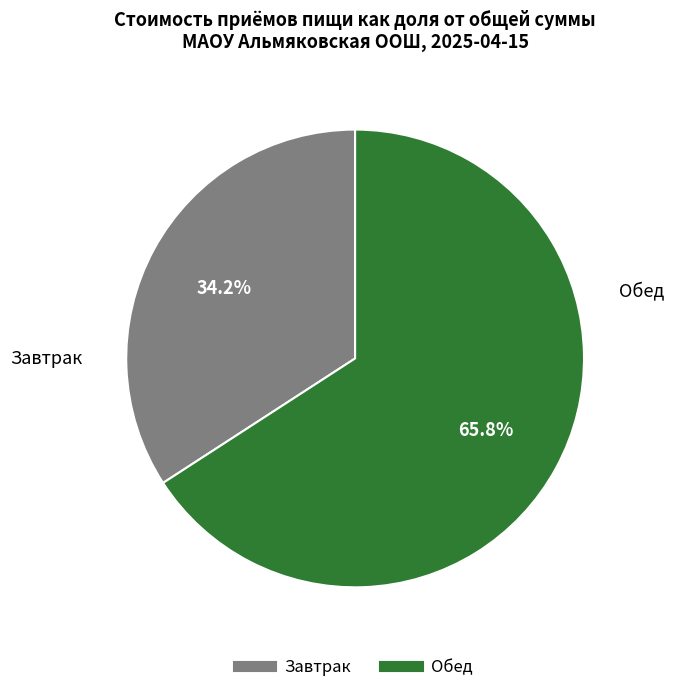

Does Обед account for over 50% of the chart?

Yes